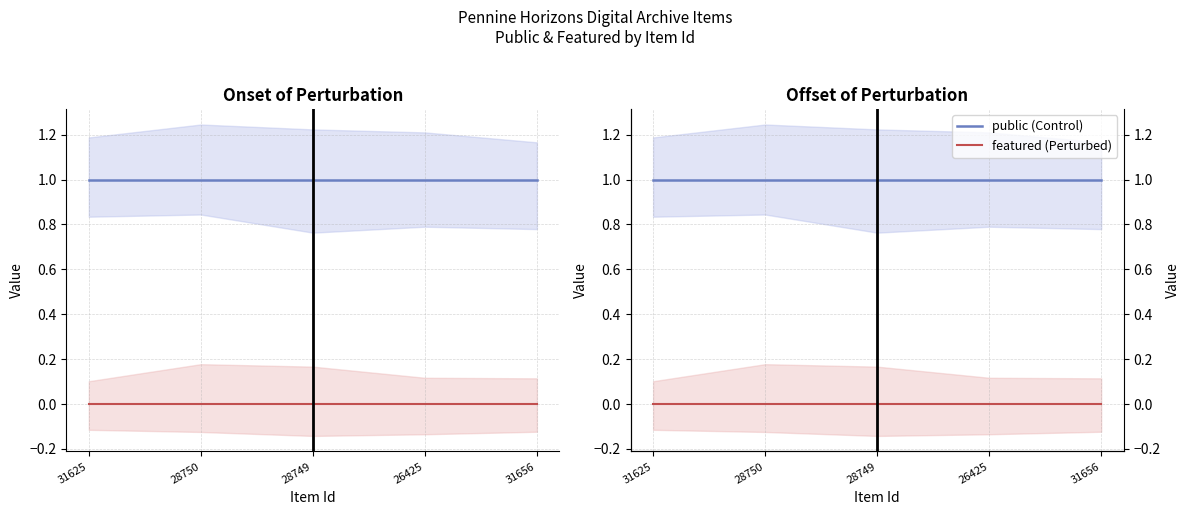

What is the label of the 2nd point from the right?

26425